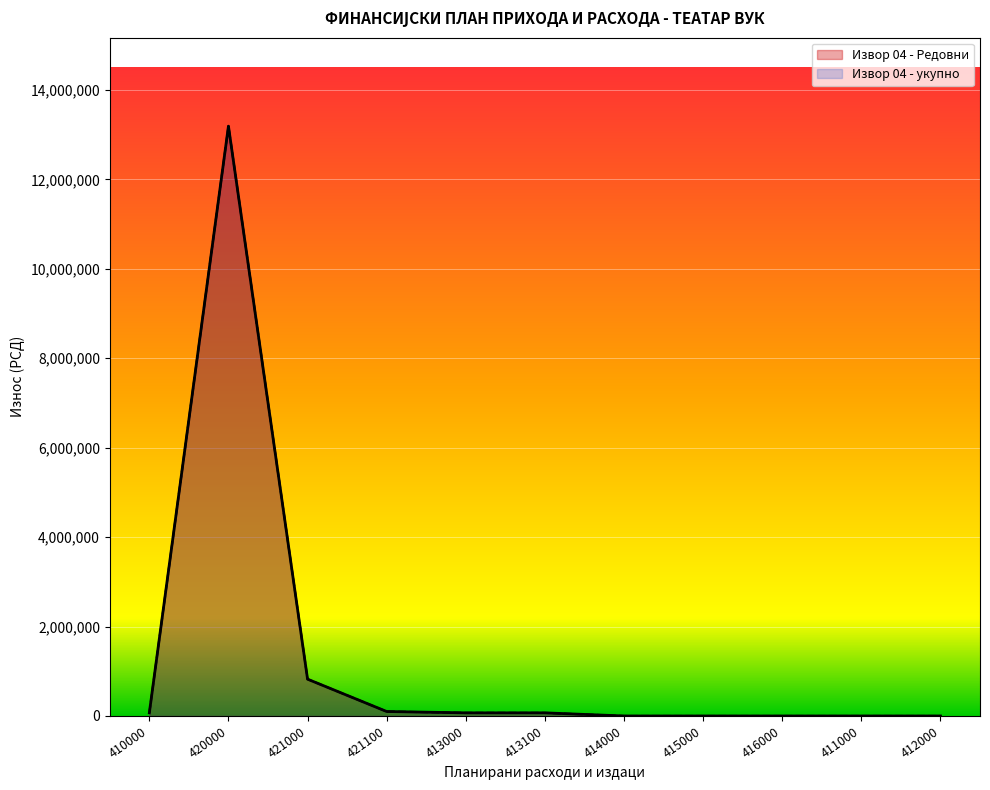

What is the label of the 4th point from the left?

421100